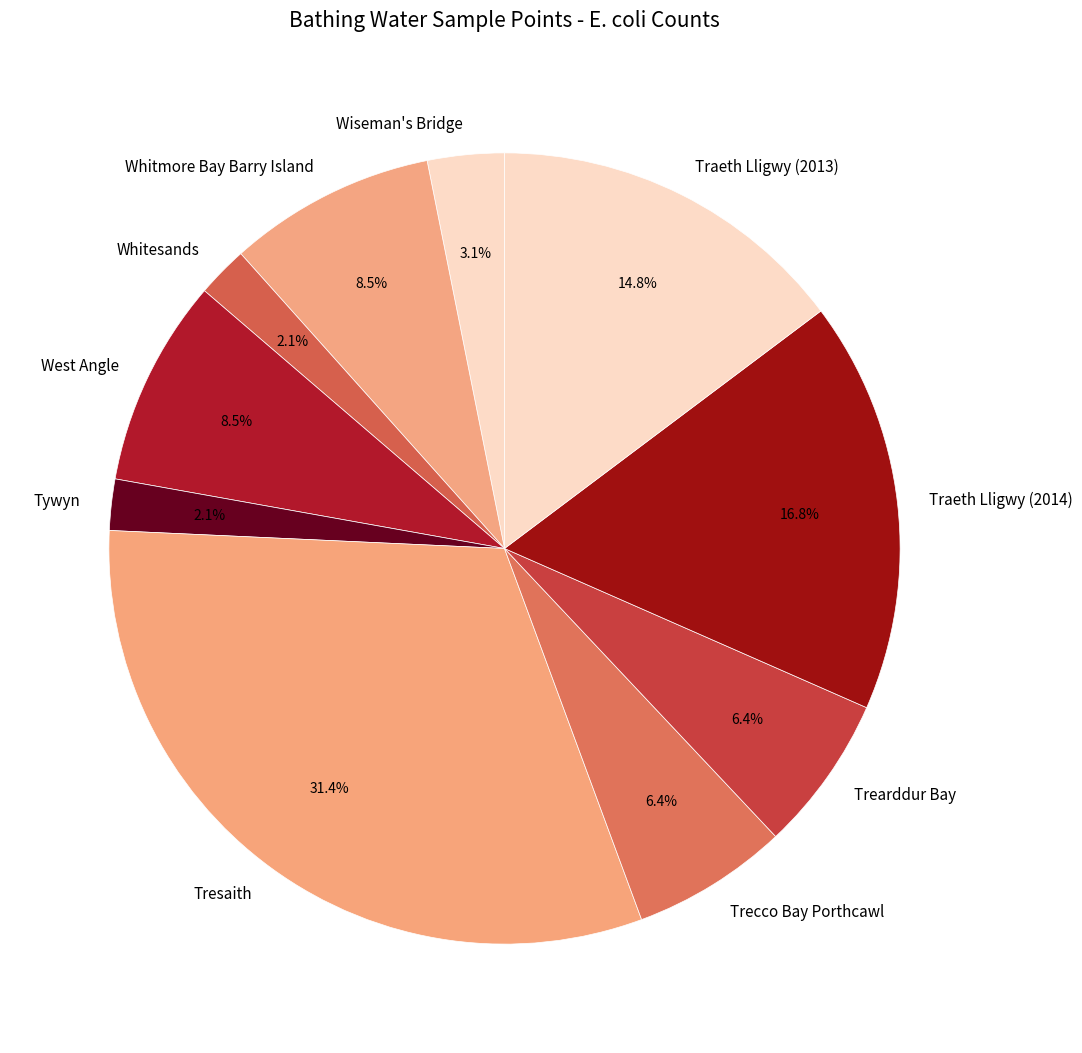

Count the number of slices in the pie.

10